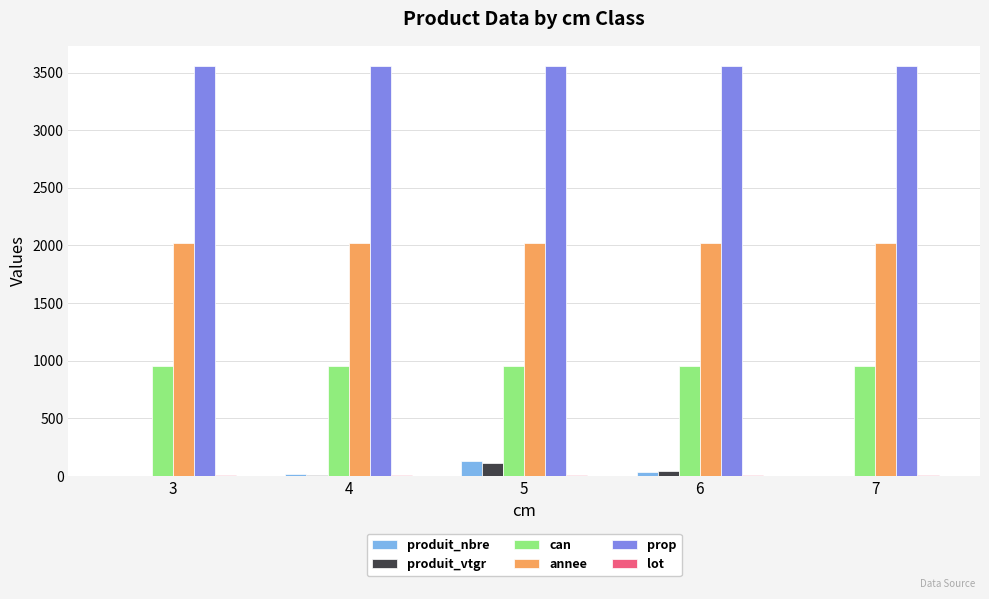

What is the maximum value shown in the chart?

3554.0